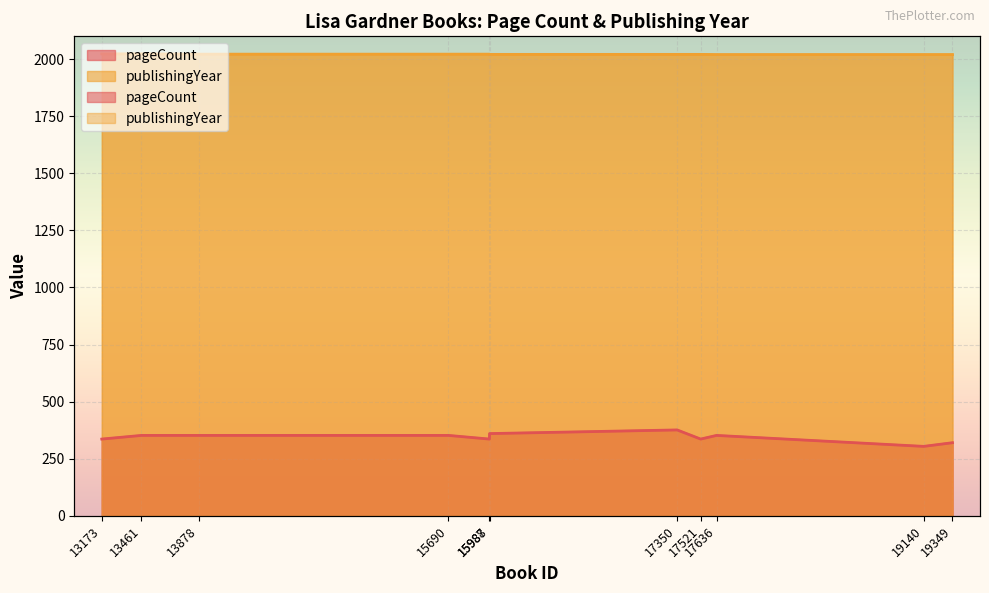

Rank the series by their maximum value, from lowest to highest.

pageCount, publishingYear